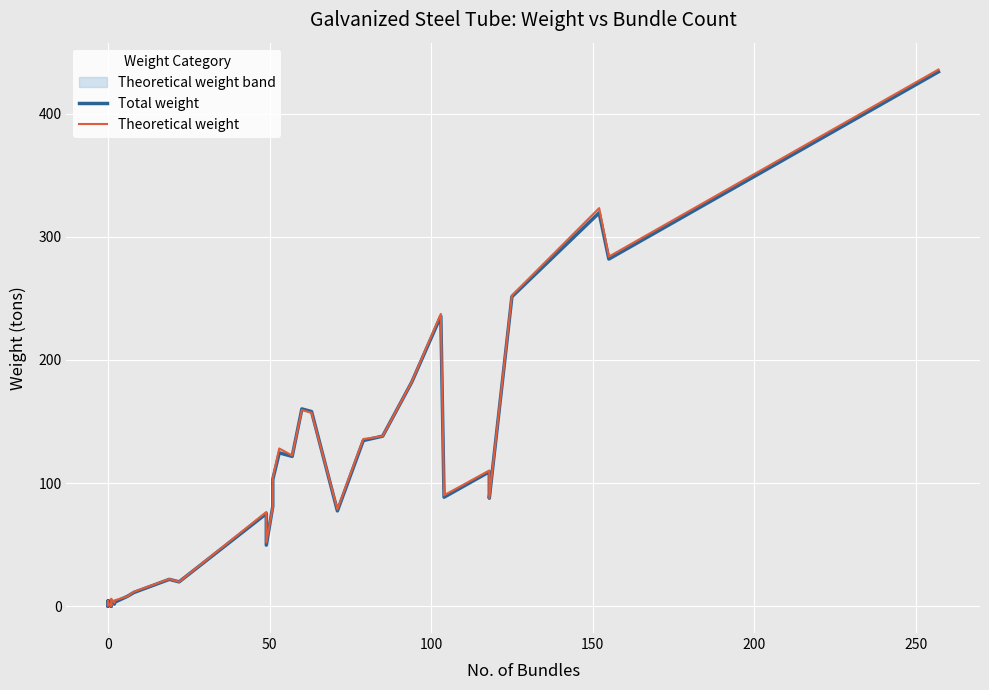

How many series are shown in this chart?

2